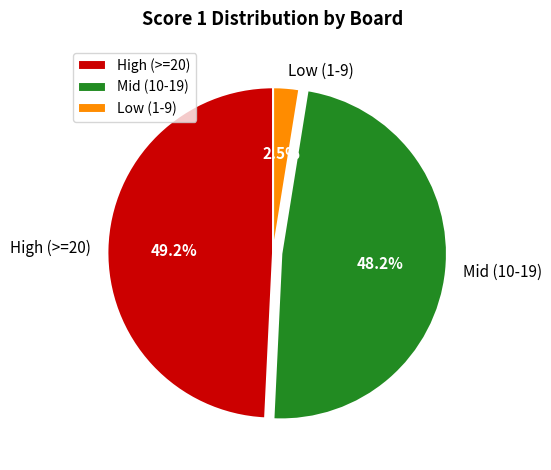

To the nearest percent, what is the average slice percentage?

33%